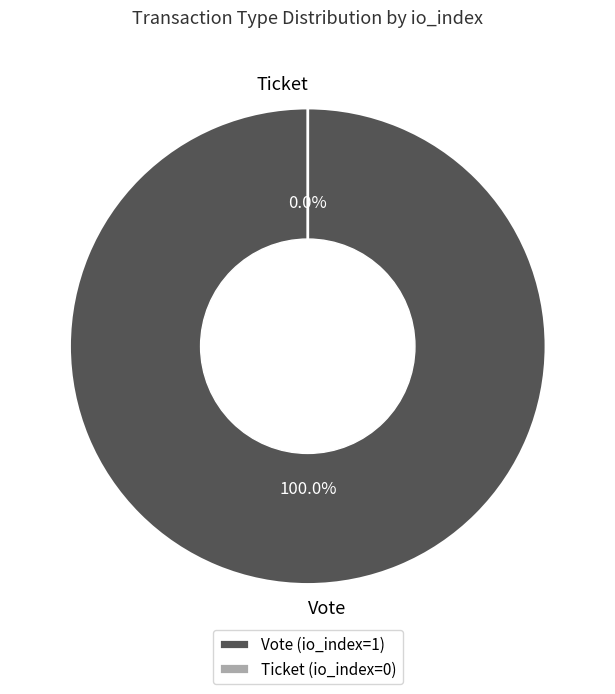

True or false: Ticket accounts for 8% of the total.

False